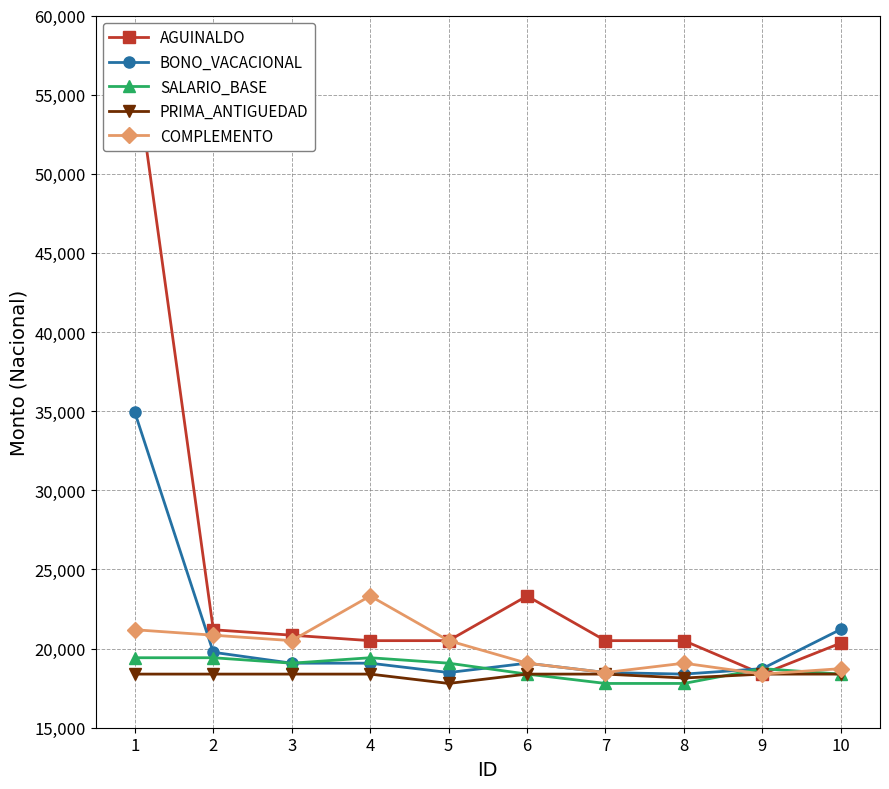

Reading left to right, extract all data points from this chart.

AGUINALDO: 56895.0	21190.7	20846.0	20501.4	20501.4	23323.3	20501.4	20501.4	18388.0	20346.3
BONO_VACACIONAL: 34919.4	19766.6	19077.3	19077.3	18486.7	19077.3	18486.7	18388.0	18732.6	21216.4
SALARIO_BASE: 19422.0	19422.0	19077.3	19422.0	19077.3	18388.0	17797.3	17797.3	18732.6	18388.0
PRIMA_ANTIGUEDAD: 18388.0	18388.0	18388.0	18388.0	17797.3	18388.0	18388.0	18142.0	18388.0	18388.0
COMPLEMENTO: 21190.7	20846.0	20501.4	23323.3	20501.4	19077.3	18486.7	19077.3	18388.0	18732.6